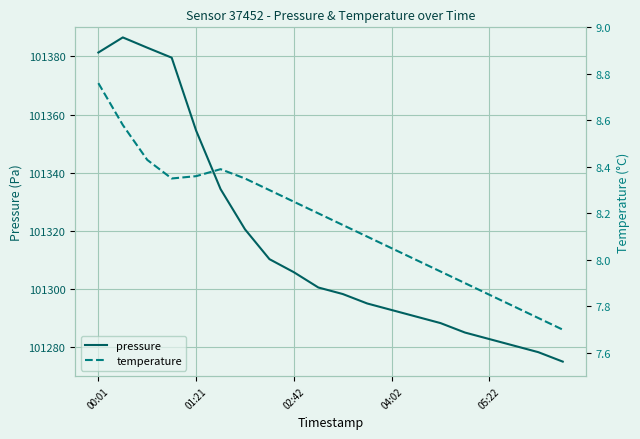

What is the lowest value of the pressure series?

101275.0